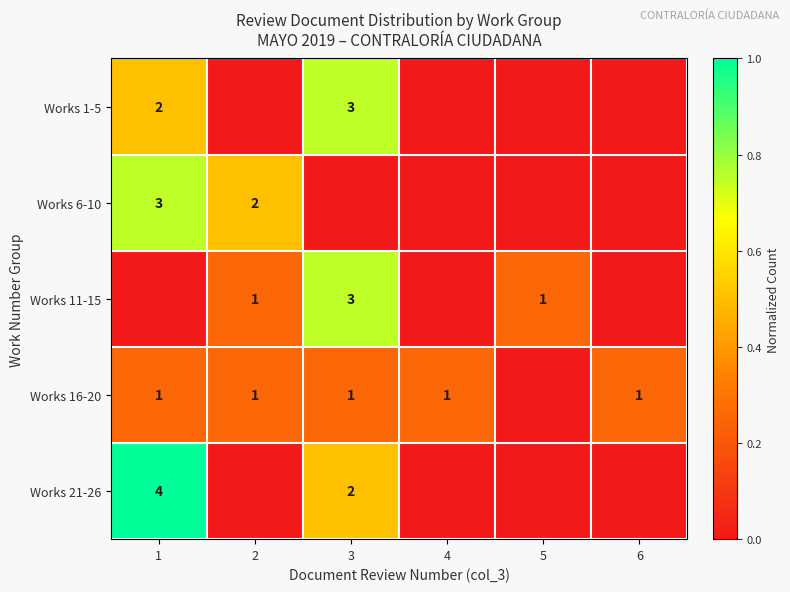

The value of Works 16-20 at 1 is 0.4. True or false?

False